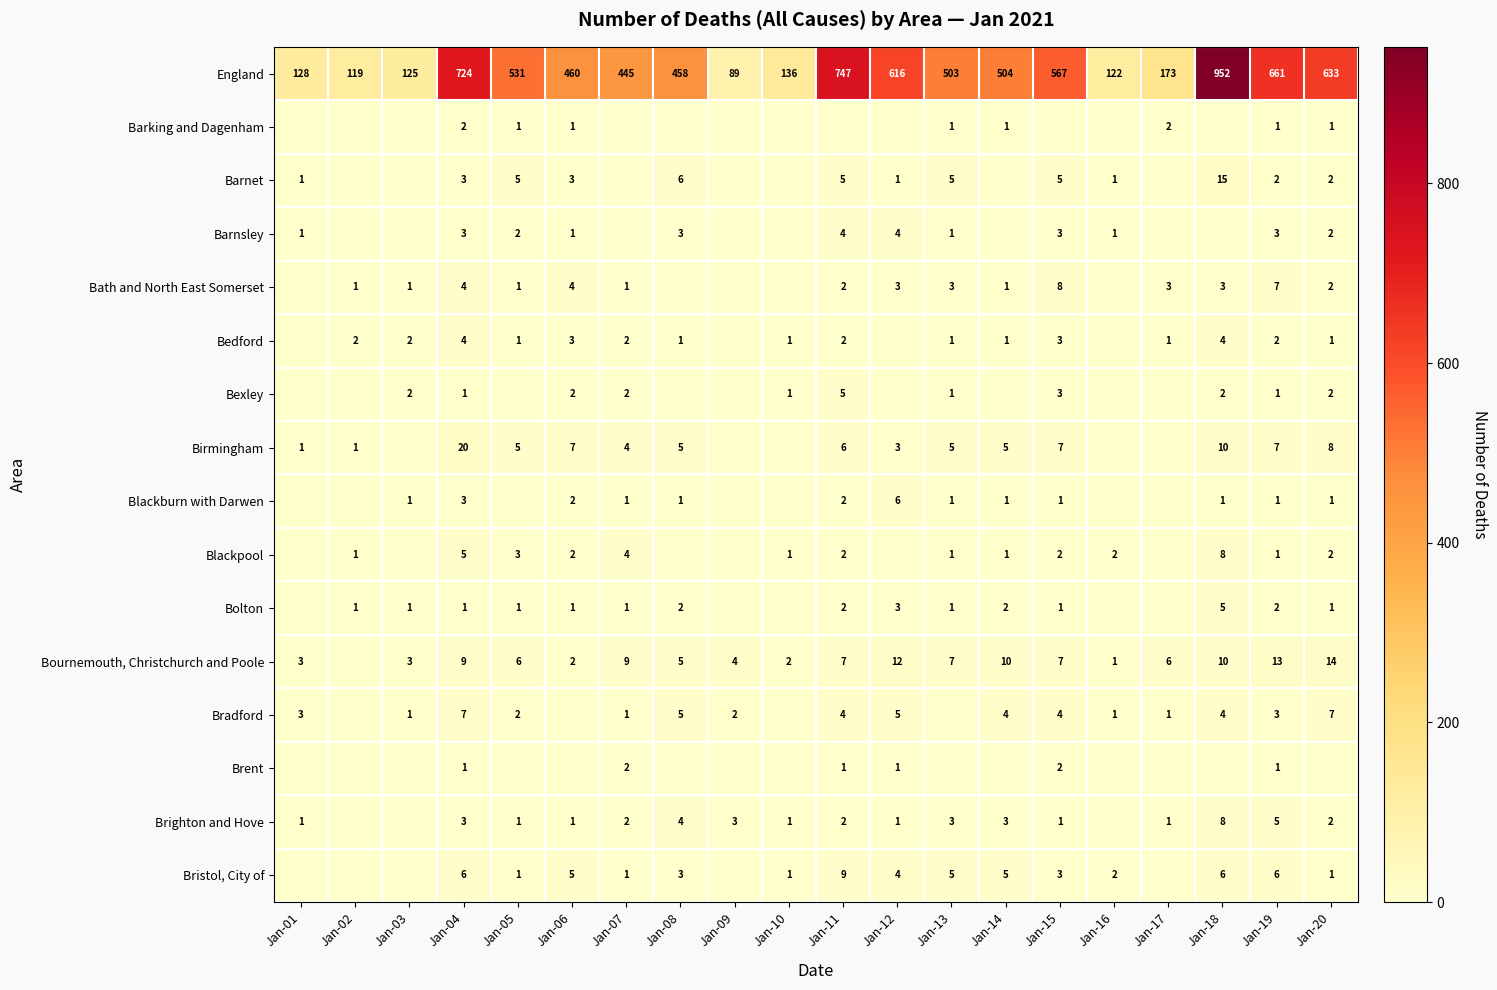

Is the value of Brent at Jan-09 greater than the value of Brighton and Hove at Jan-15?

No